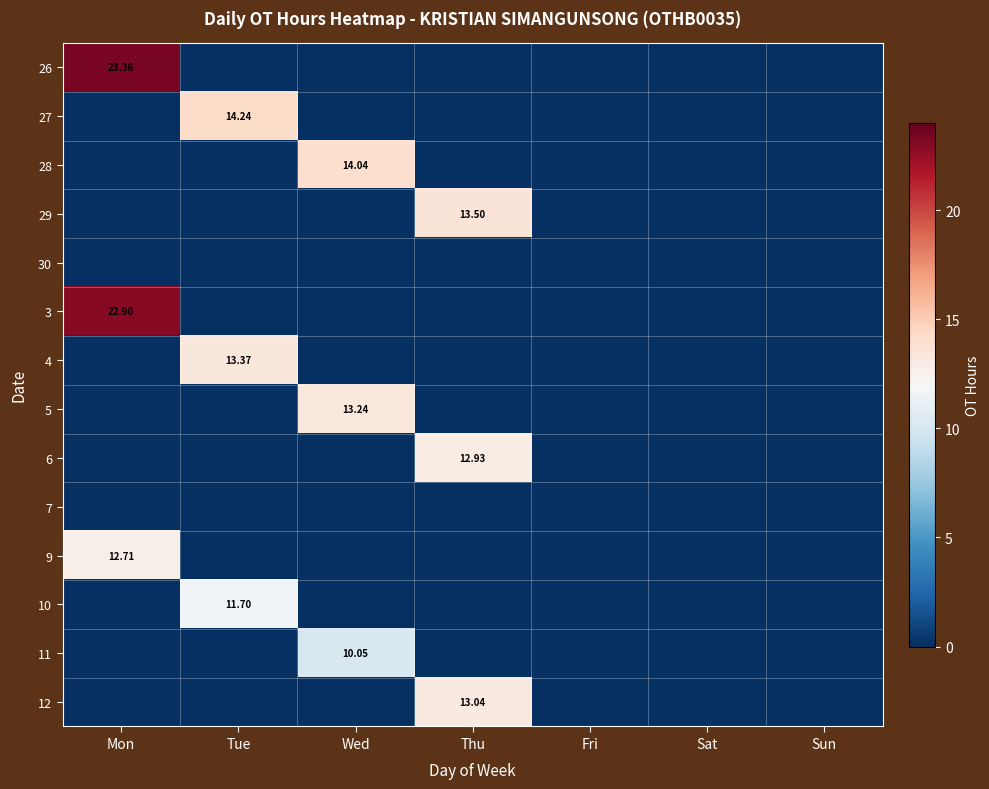

At which category is the sum across all series the highest?

Mon